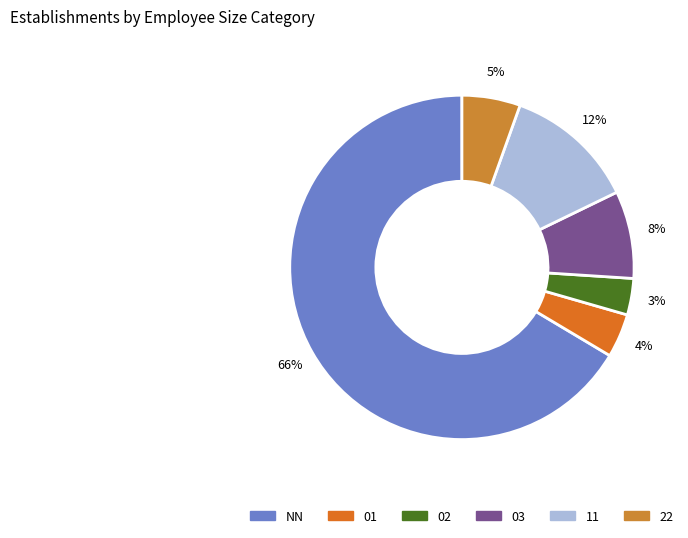

Count the number of slices in the pie.

6